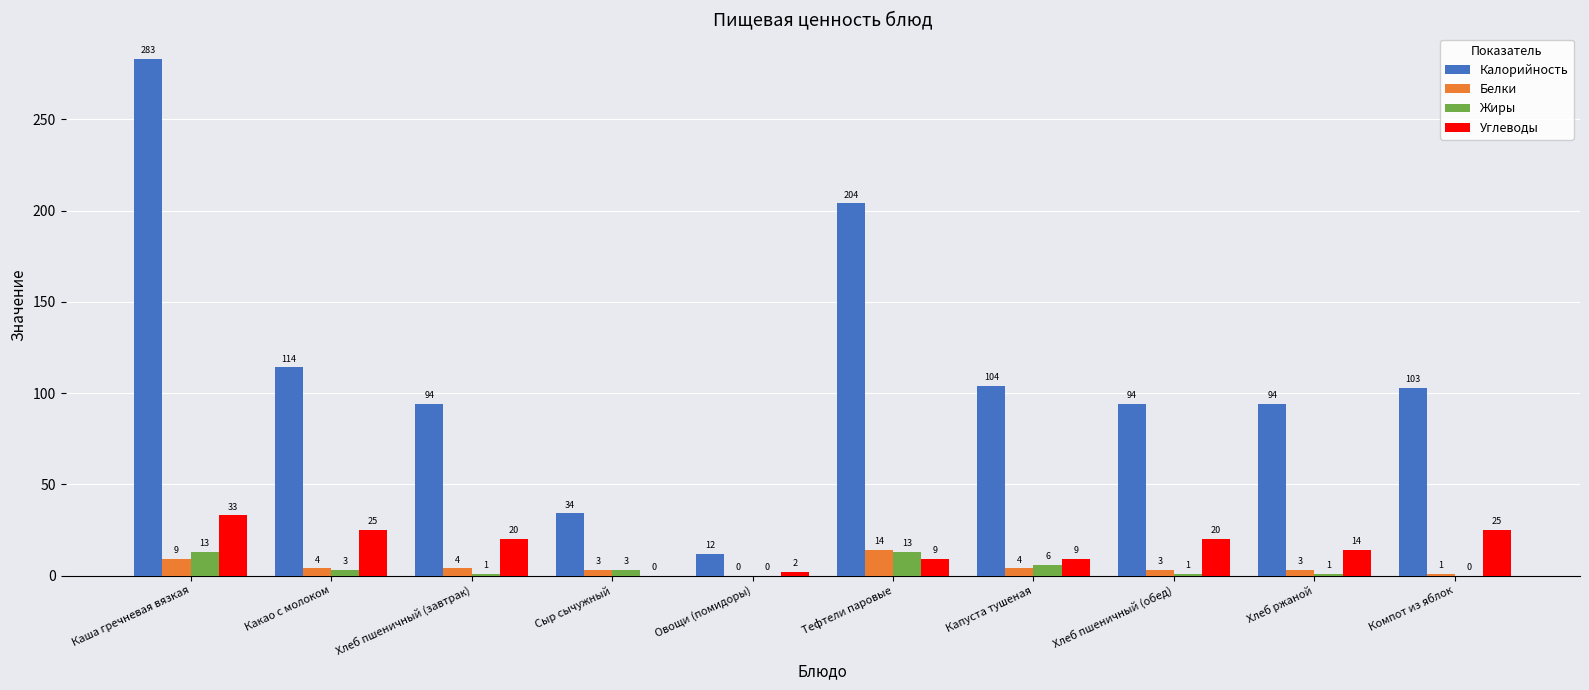

What is the sum of the Углеводы values at Капуста тушеная and Компот из яблок?

34